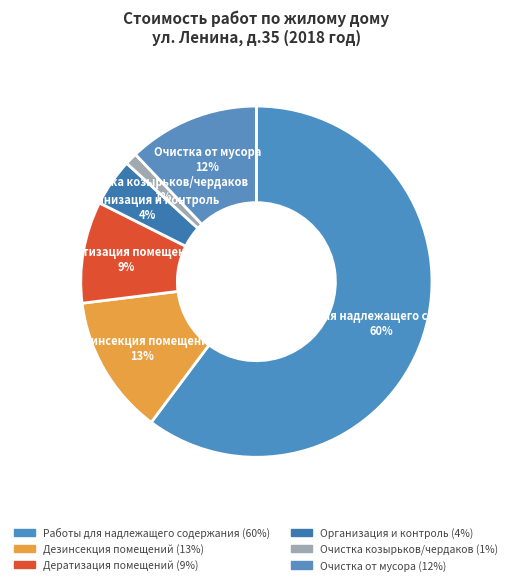

How many segments does this pie chart have?

6